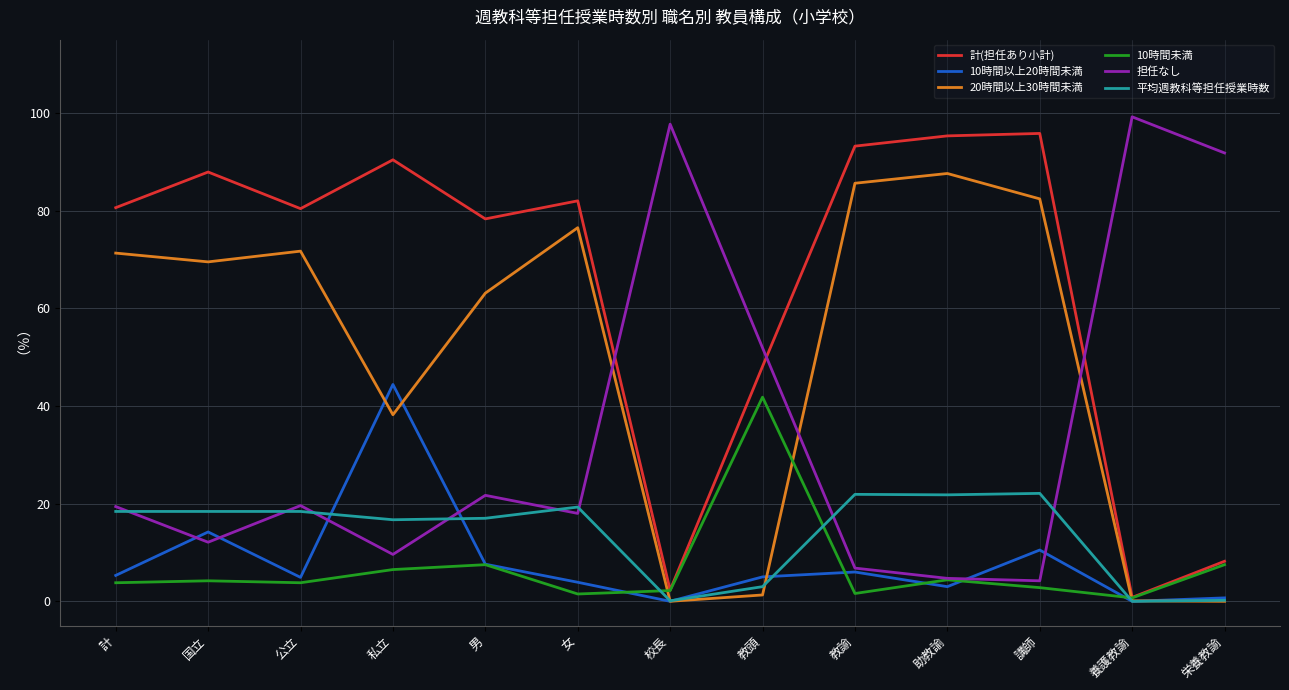

What is the spread (max minus min) of values at 私立?

83.9